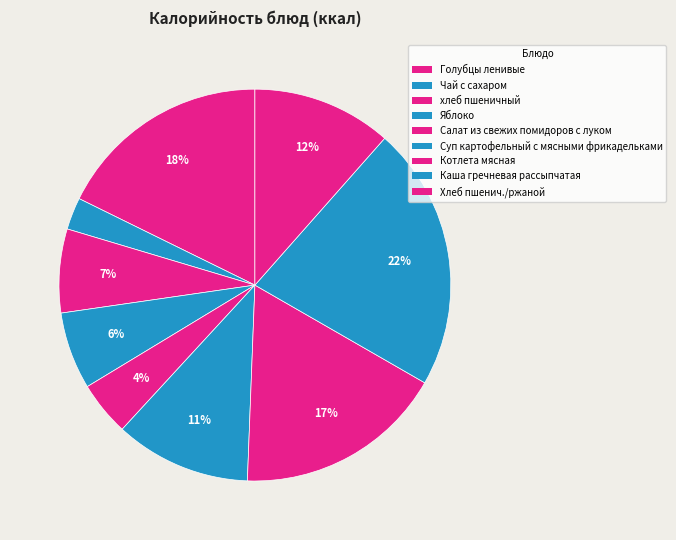

What percentage is the Хлеб пшенич./ржаной slice, to the nearest percent?

12%